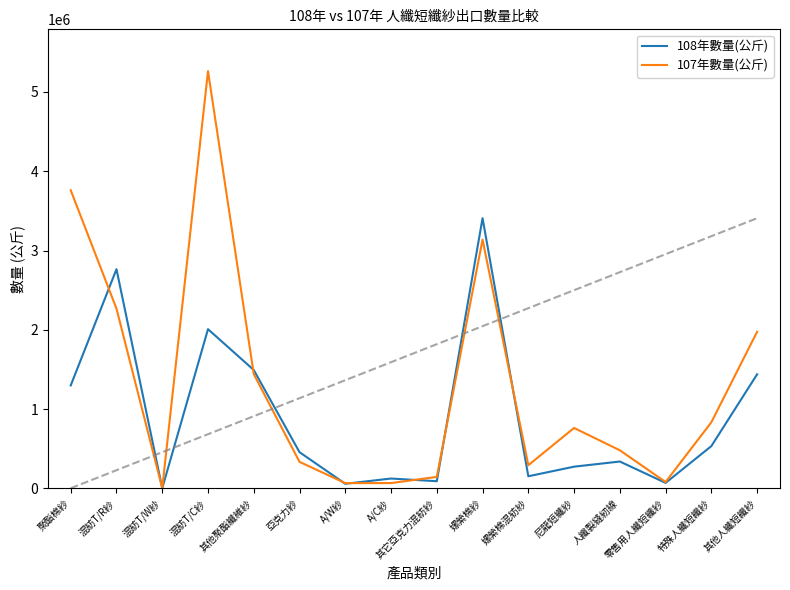

What is the minimum value for 108年數量(公斤)?

3689